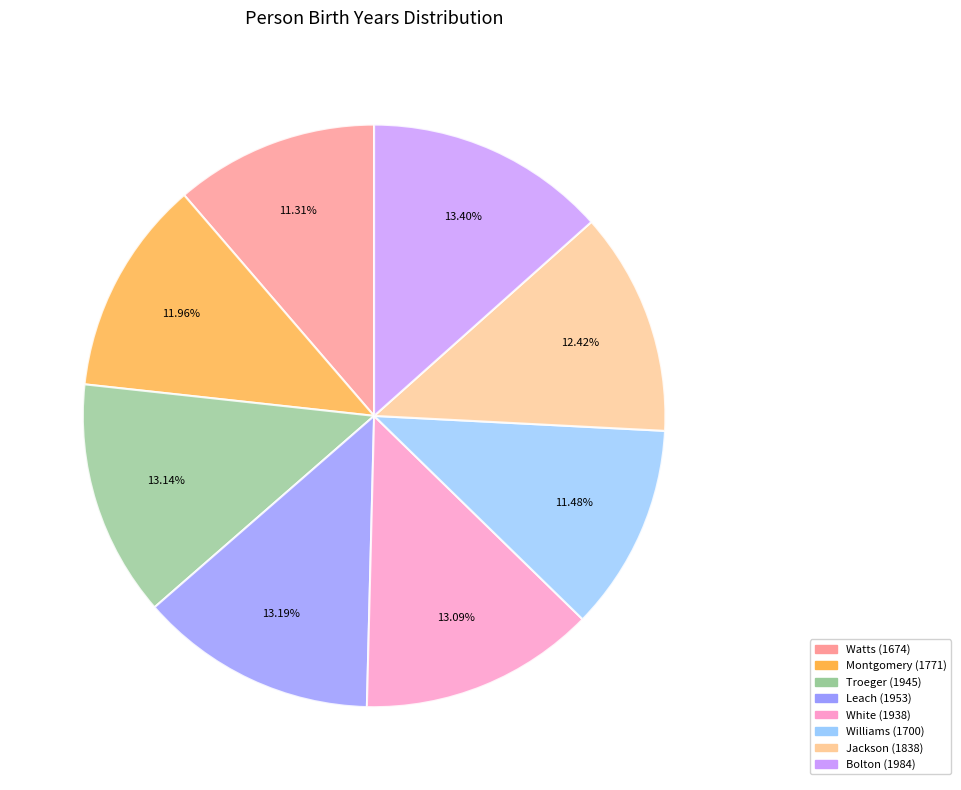

Does any single category account for the majority?

No